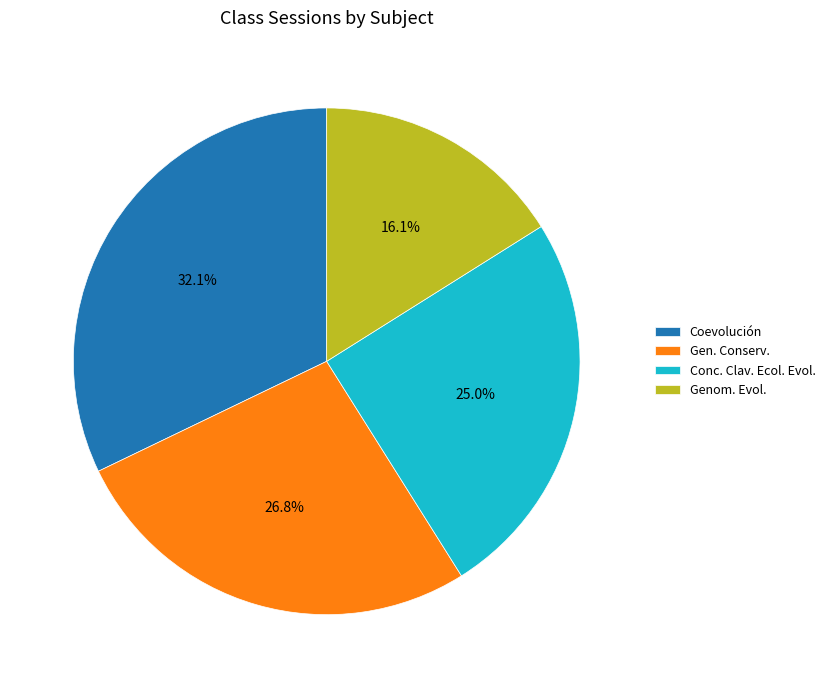

What is the ratio of the value at Gen. Conserv. to the value at Conc. Clav. Ecol. Evol.?

1.1